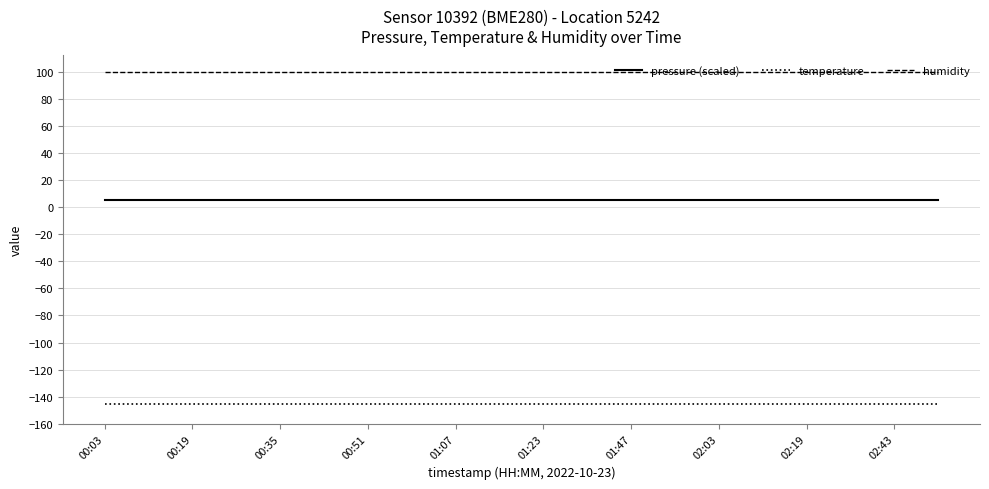

What is the highest value of the pressure (scaled) series?

5.6